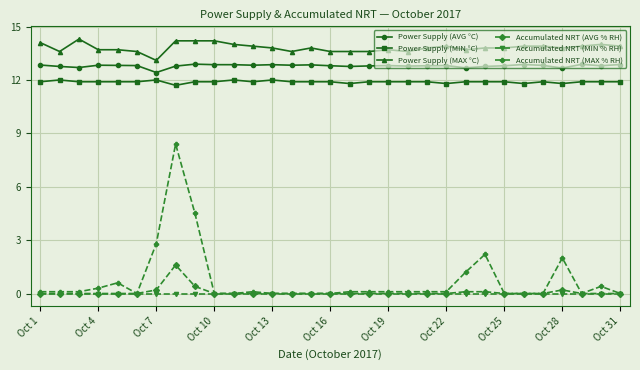

True or false: Power Supply (AVG °C) has more than 1 points higher than both neighbors.

True